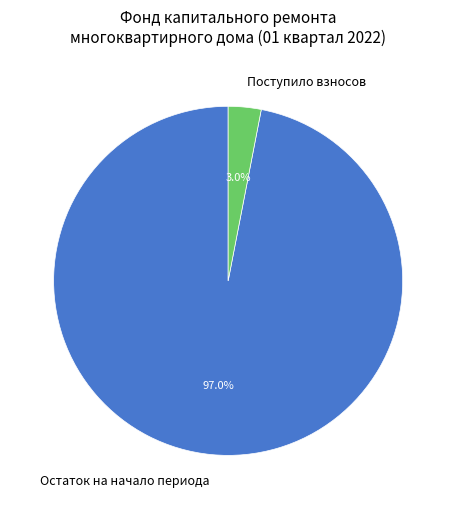

What is the smallest slice in the pie chart?

Поступило взносов